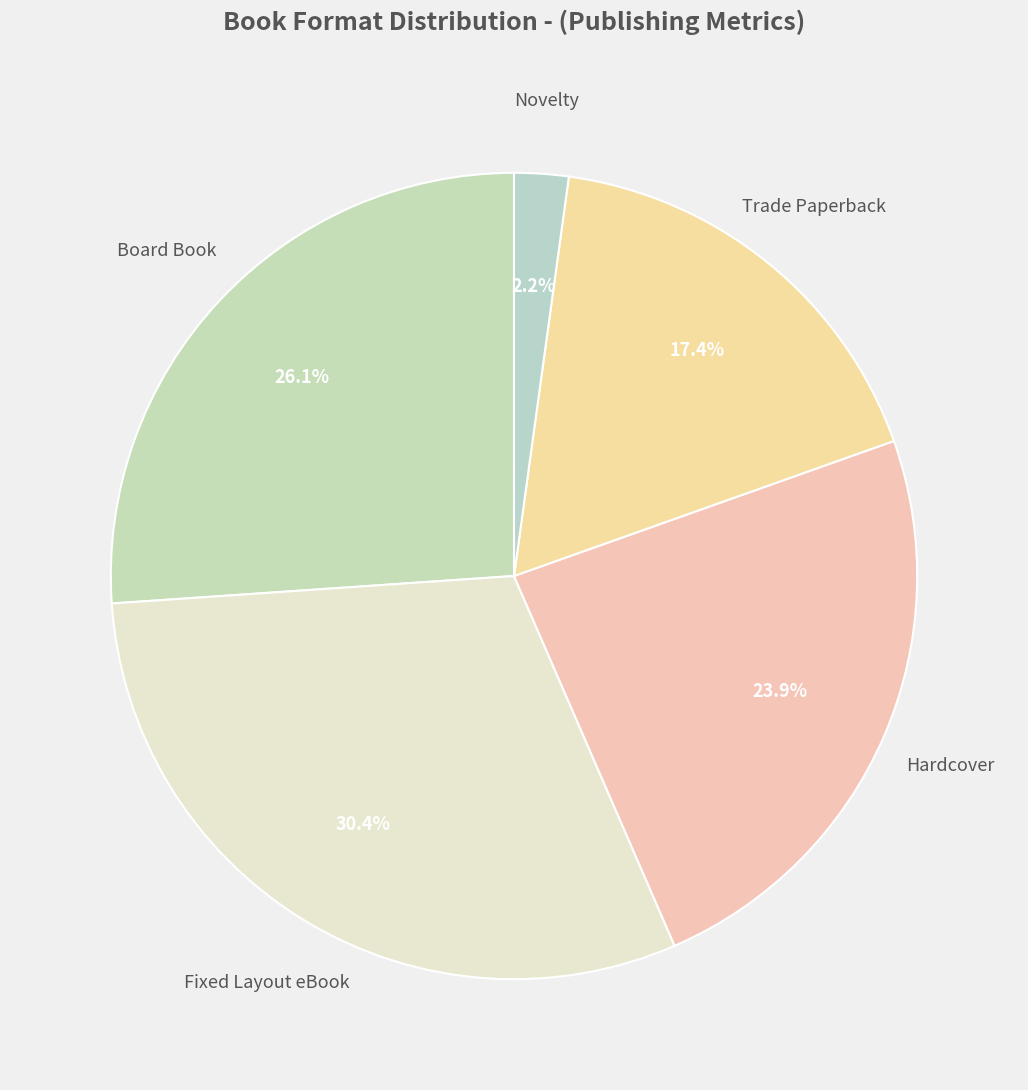

How many slices are in this pie chart?

5